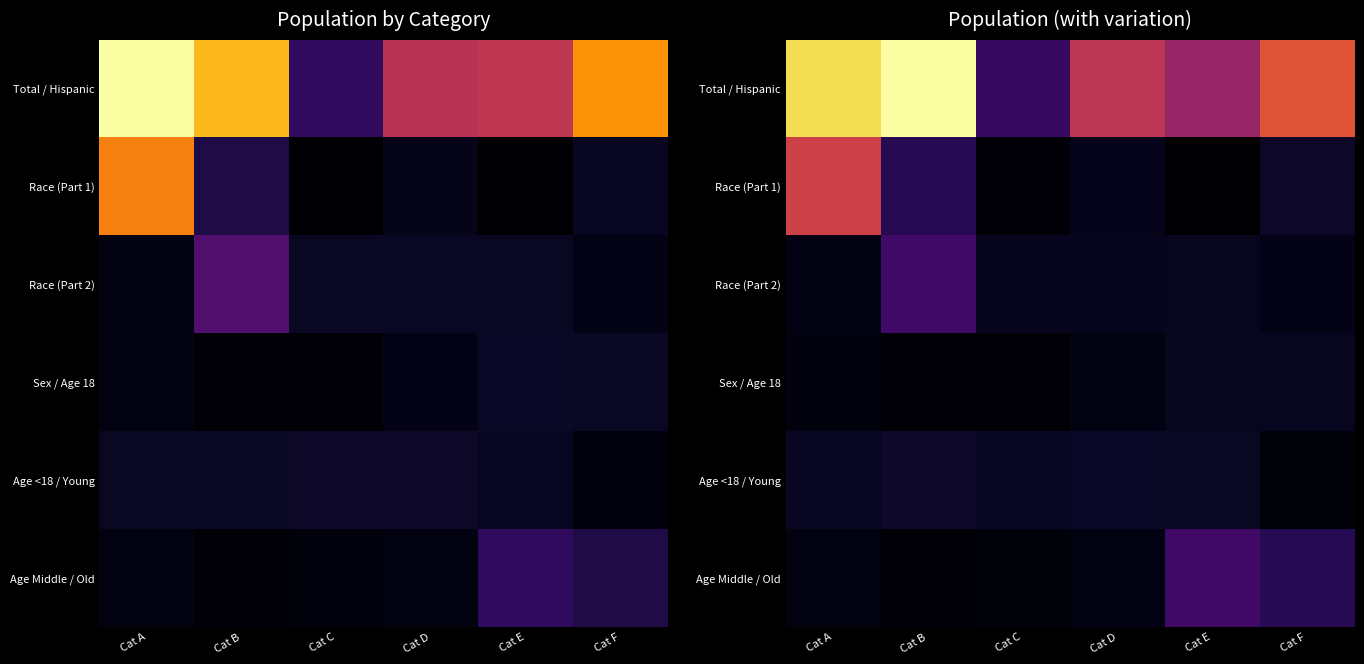

What is the total value across all series at Cat A?

512781184.5